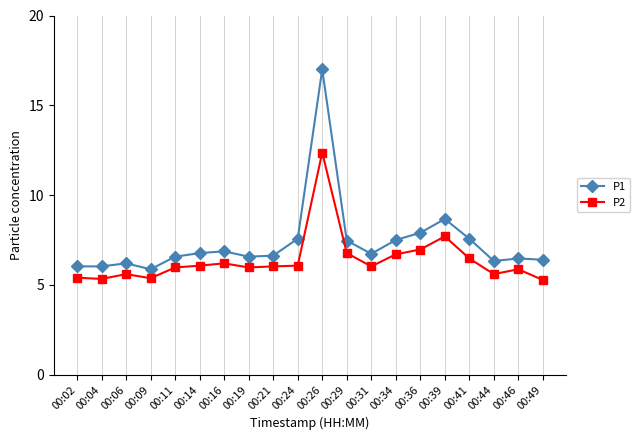

What is the difference between the second highest and second lowest values in the P1 series?

2.6